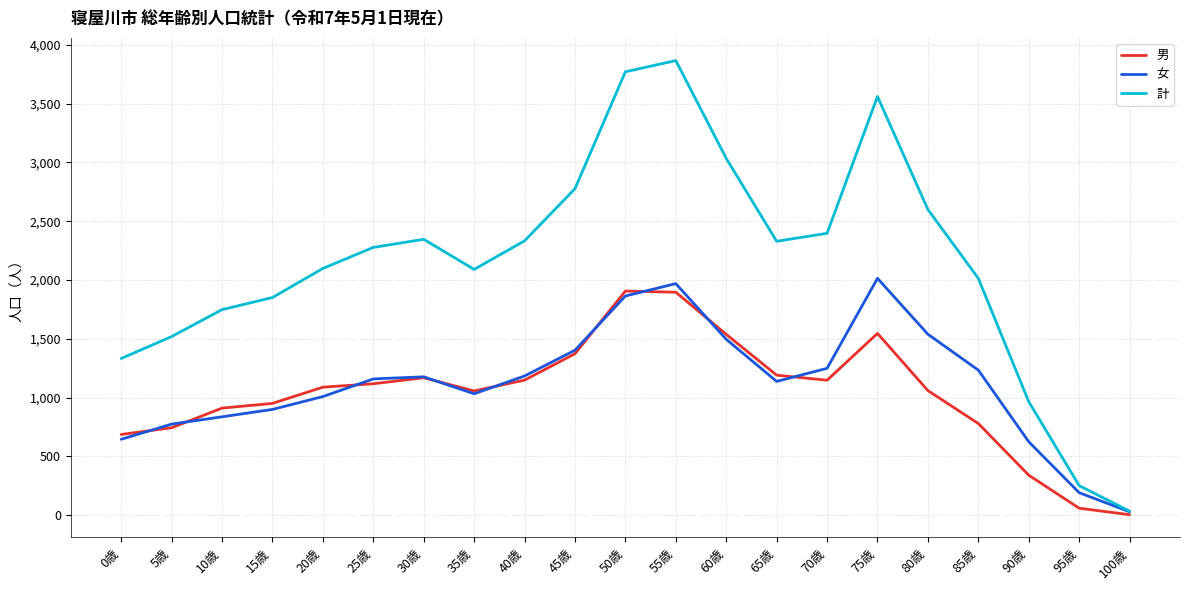

What are all the series names shown in the legend?

男, 女, 計